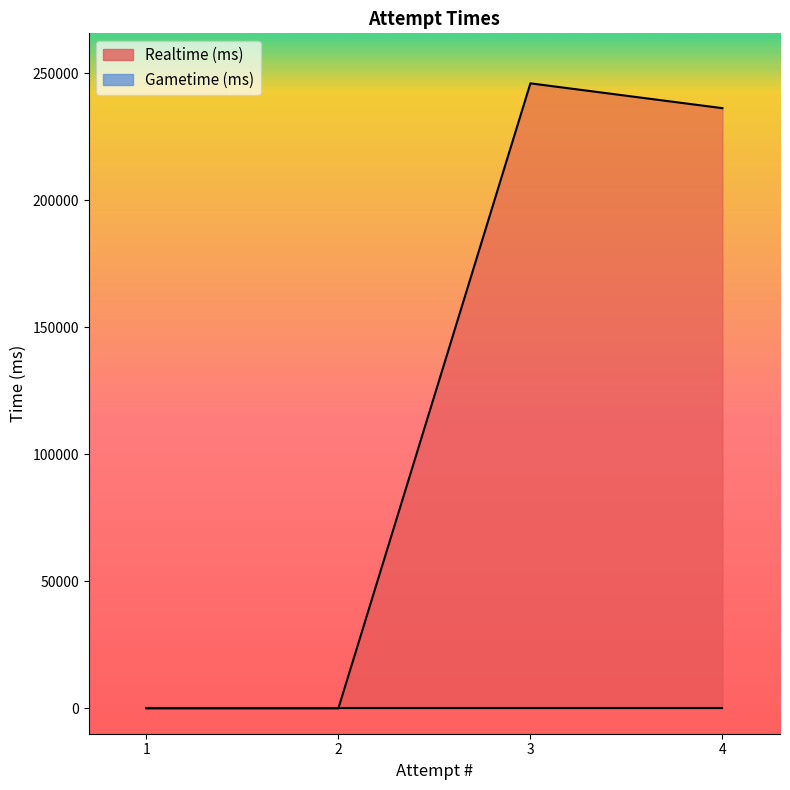

What is the average value?

120594